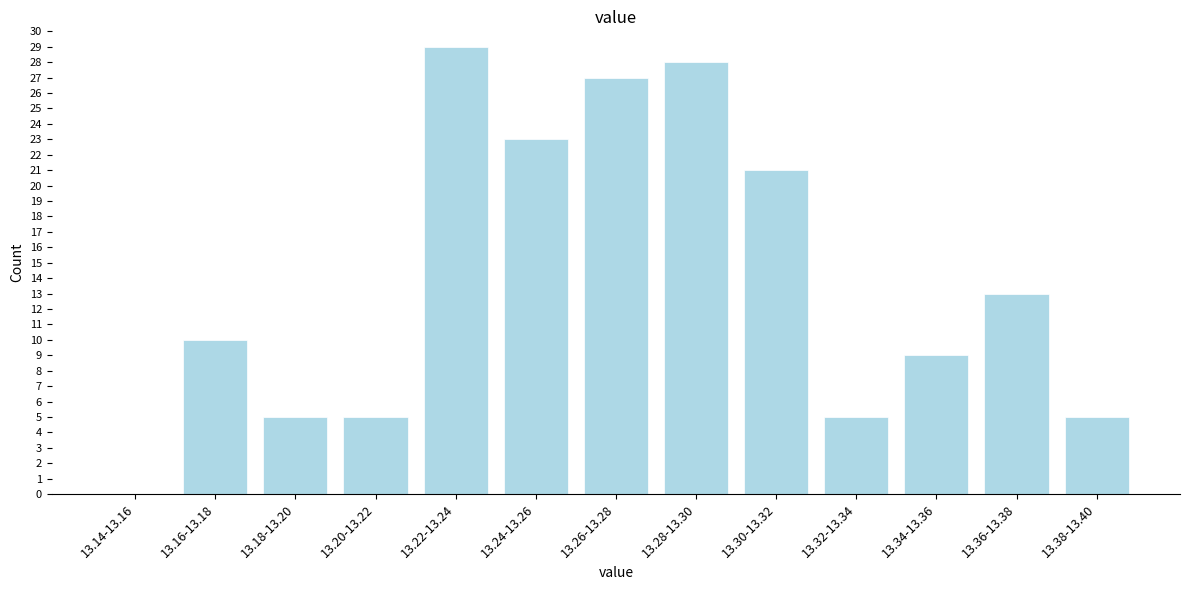

Reading left to right, what are all the values shown in this chart?

13.14-13.16=0	13.16-13.18=10	13.18-13.20=5	13.20-13.22=5	13.22-13.24=29	13.24-13.26=23	13.26-13.28=27	13.28-13.30=28	13.30-13.32=21	13.32-13.34=5	13.34-13.36=9	13.36-13.38=13	13.38-13.40=5